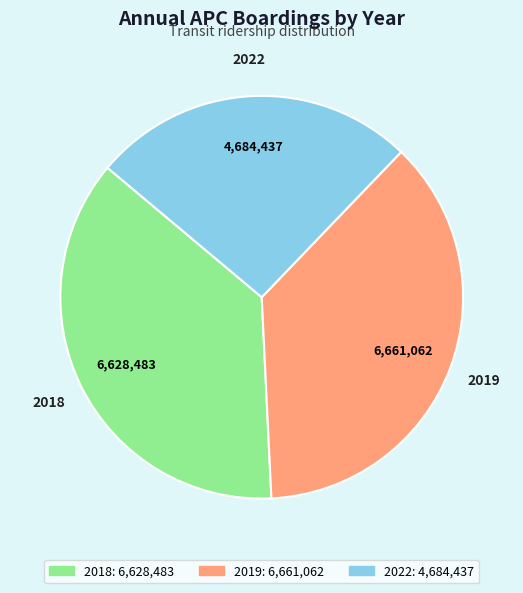

Does 2019 account for over 50% of the chart?

No